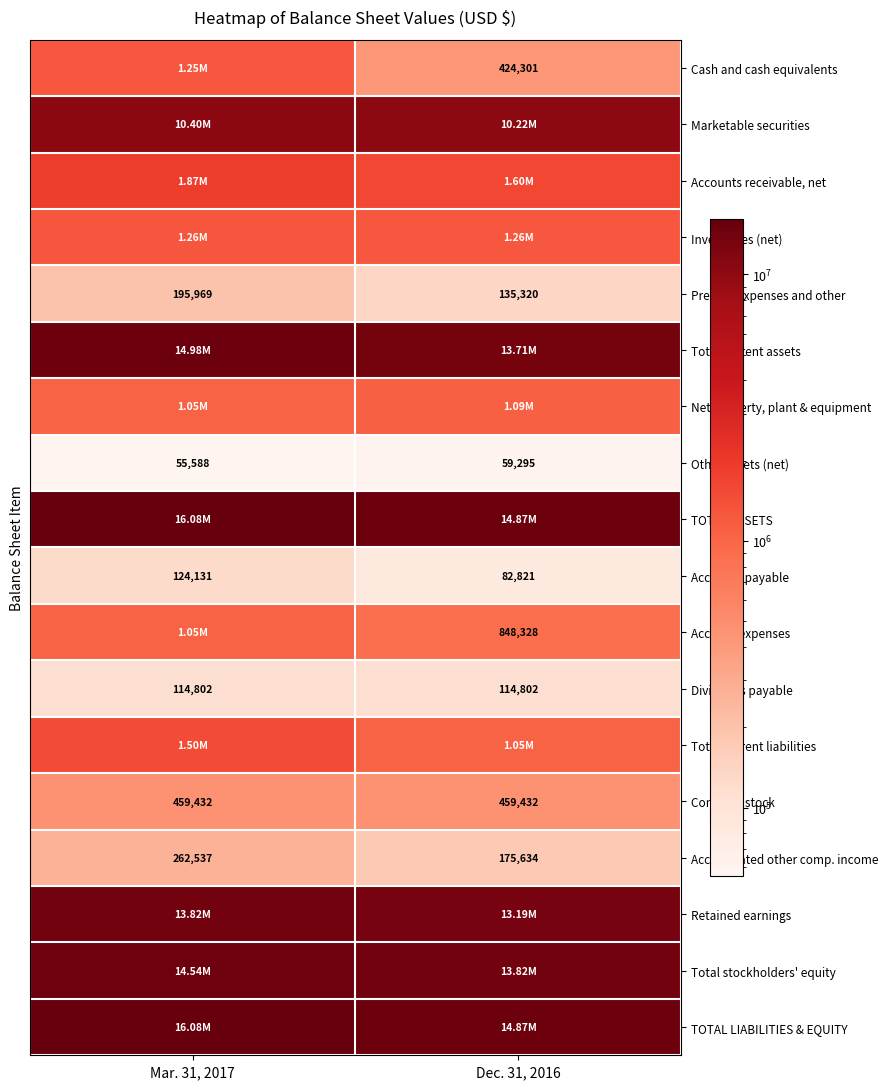

What is the sum of the Accumulated other comp. income values at Mar. 31, 2017 and Dec. 31, 2016?

438171